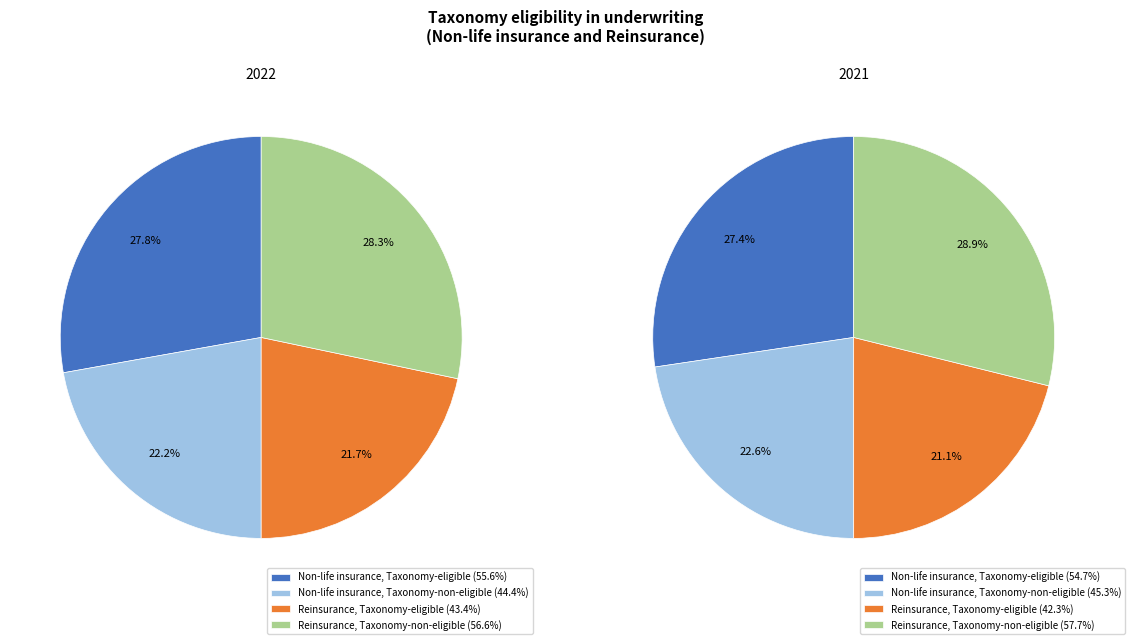

Do 2021 and 2022 together represent more than half of the pie?

Yes